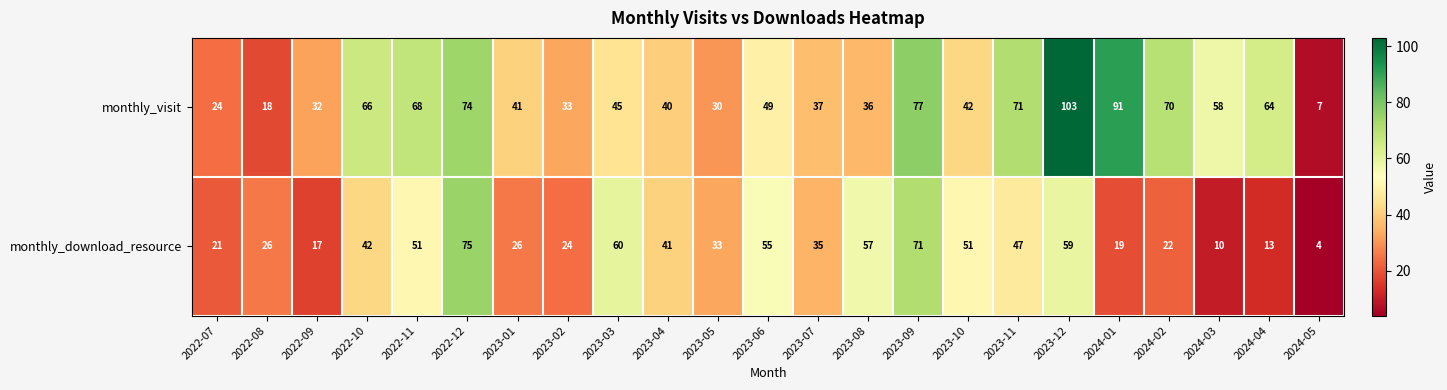

What is the sum of the monthly_download_resource values at 2023-05 and 2023-04?

74